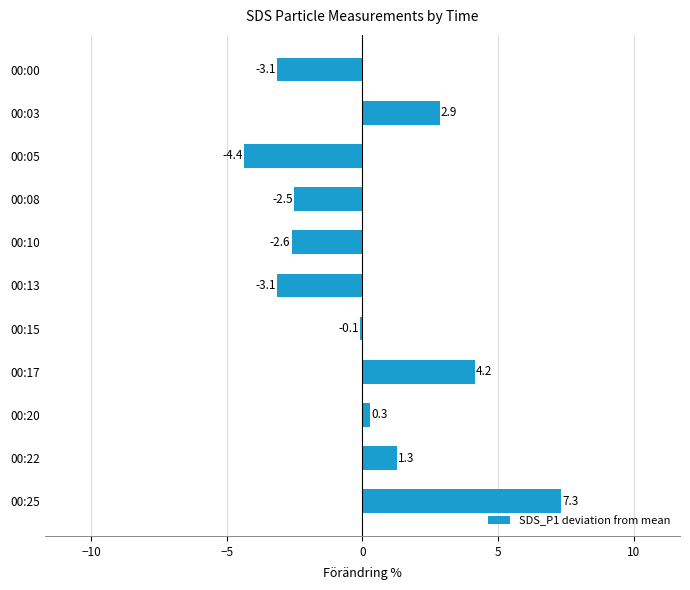

Reading bottom to top, list all the values displayed in this chart.

00:25=7.3	00:22=1.3	00:20=0.3	00:17=4.2	00:15=-0.1	00:13=-3.1	00:10=-2.6	00:08=-2.5	00:05=-4.4	00:03=2.9	00:00=-3.1